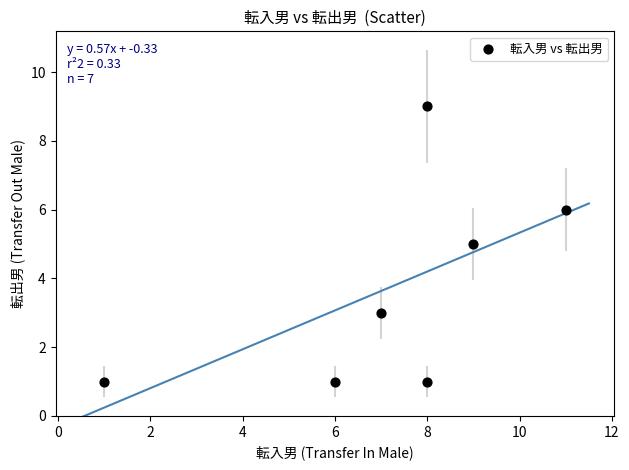

What is the range of X values (max minus min)?

10